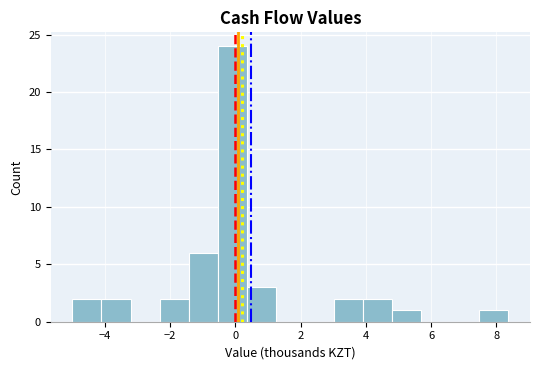

How tall is the bar that spans 0.4 to 1.2 on the x-axis? Neither the bar edges nor the heights are printed on the chart, so give them approximately, as read against the axes.

3